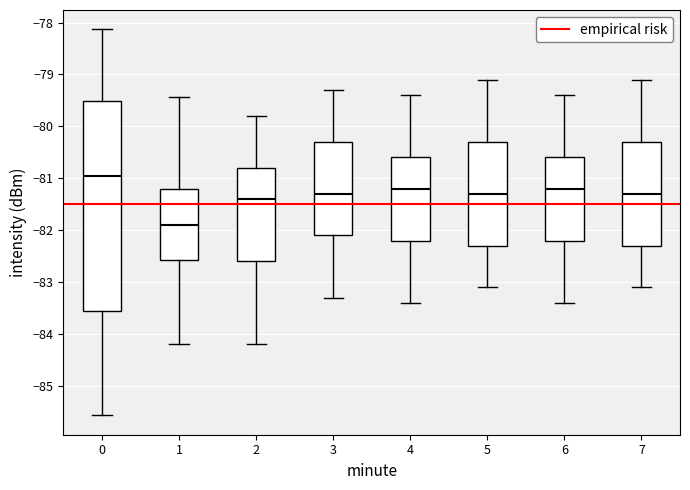

Which box has the highest median line?

0